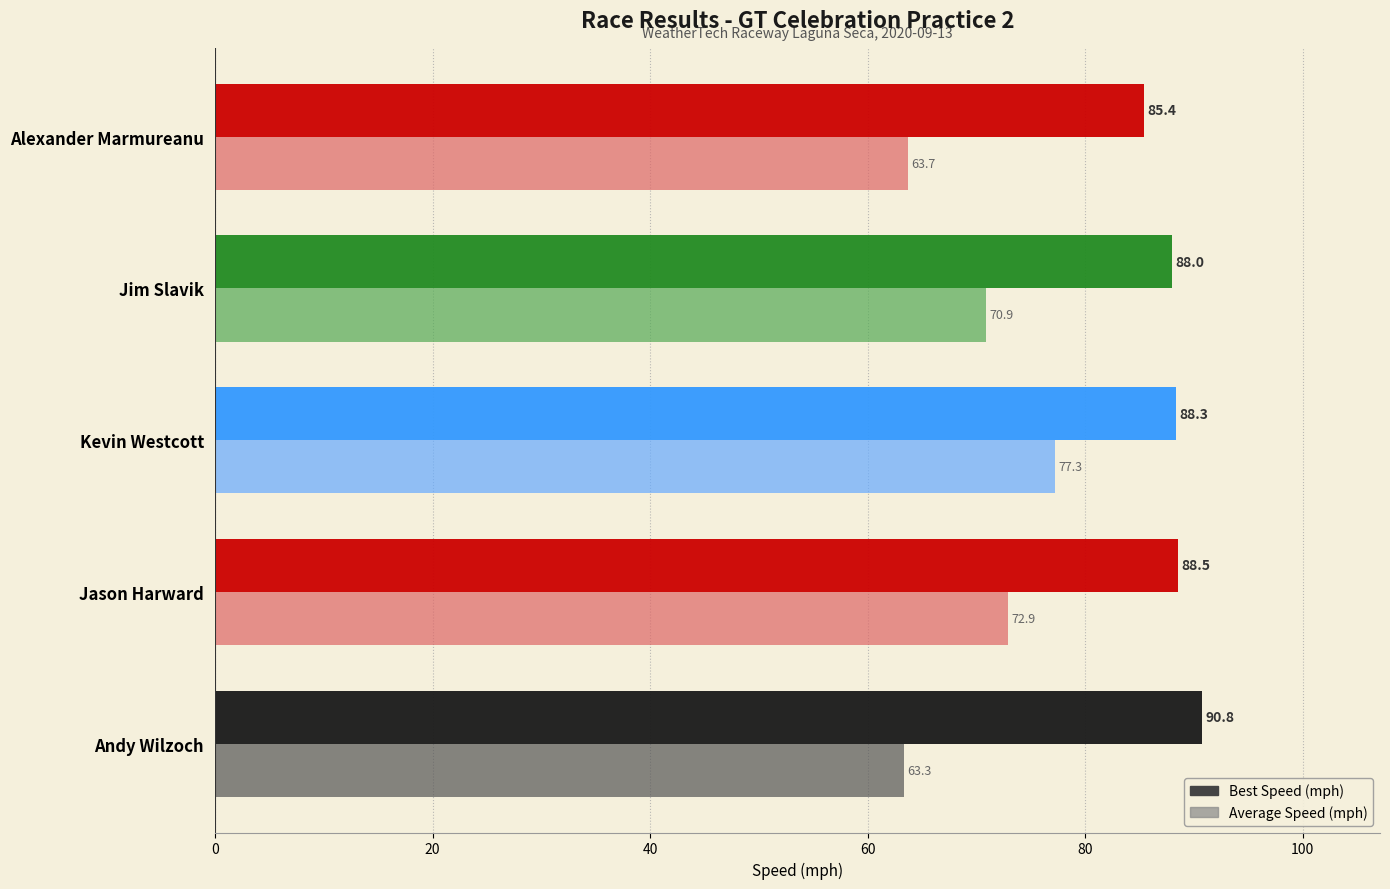

Between Andy Wilzoch and Jason Harward, which series saw the biggest shift?

Average Speed (mph)